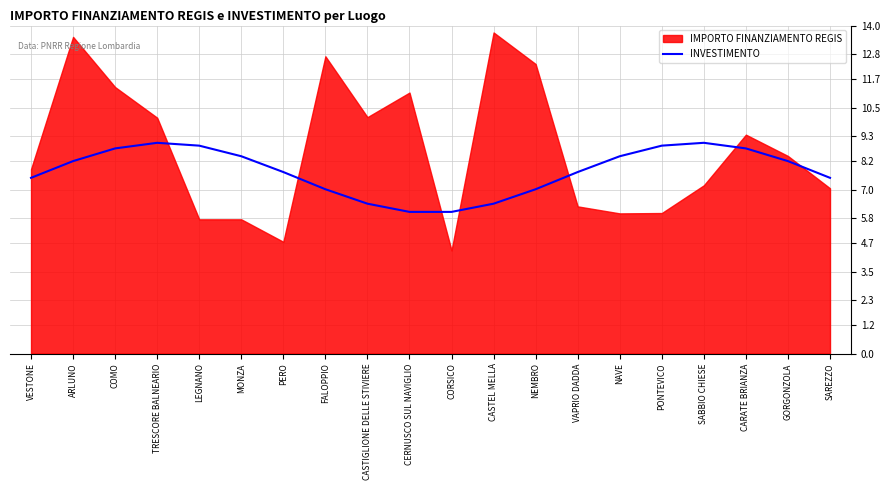

Read the INVESTIMENTO value at PONTEVICO.

8.9